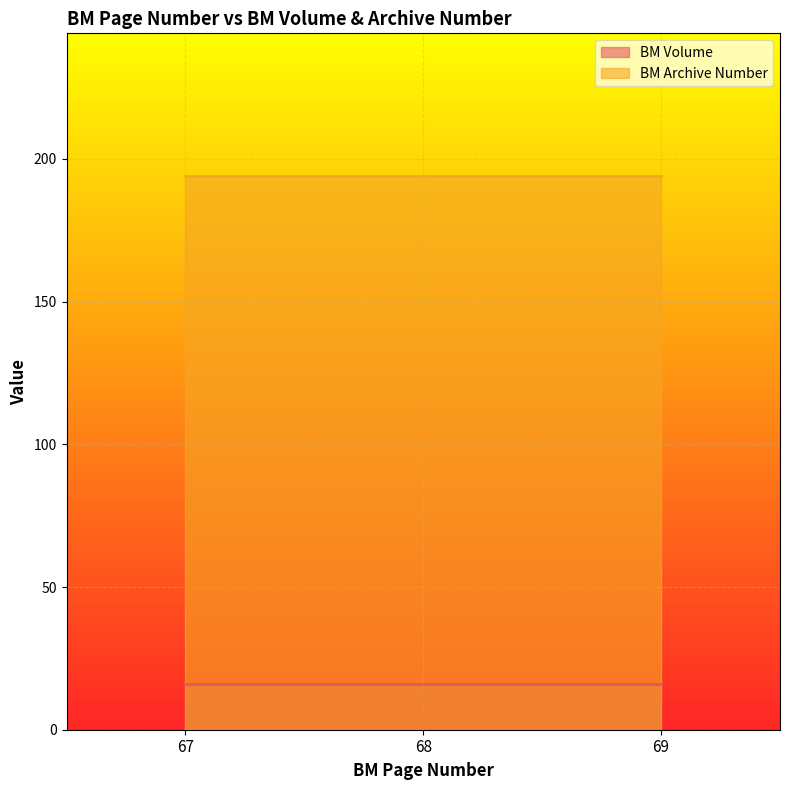

Which series has the largest total across all categories?

BM Archive Number